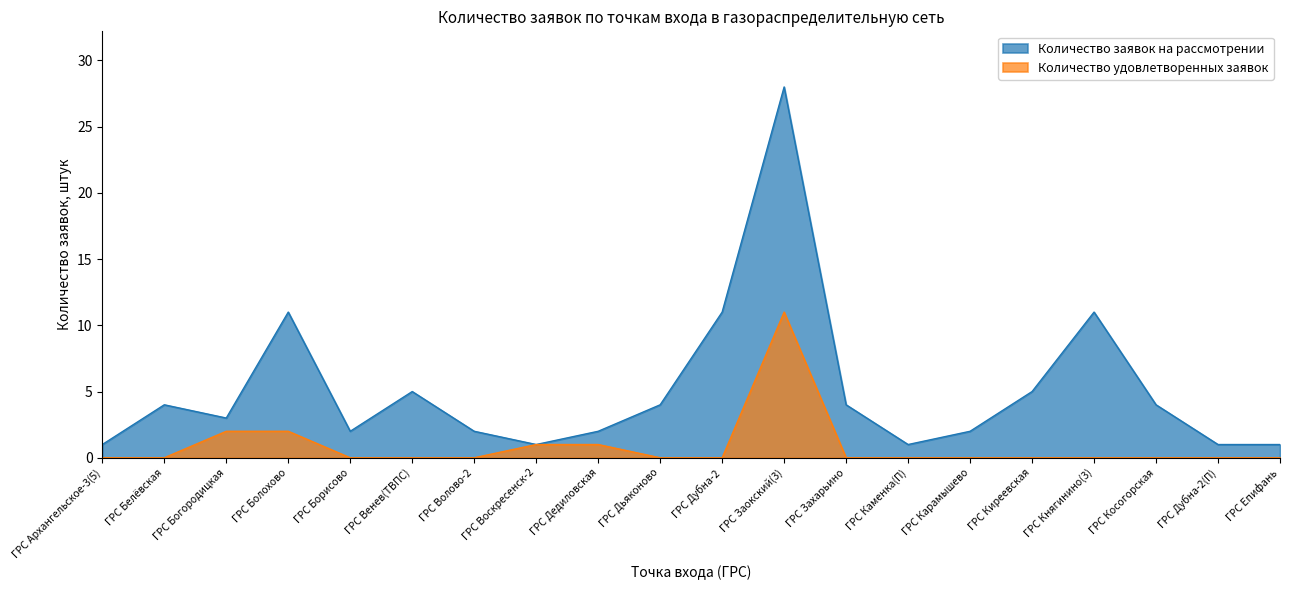

Reading right to left, extract all data points from this chart.

Количество заявок на рассмотрении: 1	1	4	11	5	2	1	4	28	11	4	2	1	2	5	2	11	3	4	1
Количество удовлетворенных заявок: 0	0	0	0	0	0	0	0	11	0	0	1	1	0	0	0	2	2	0	0